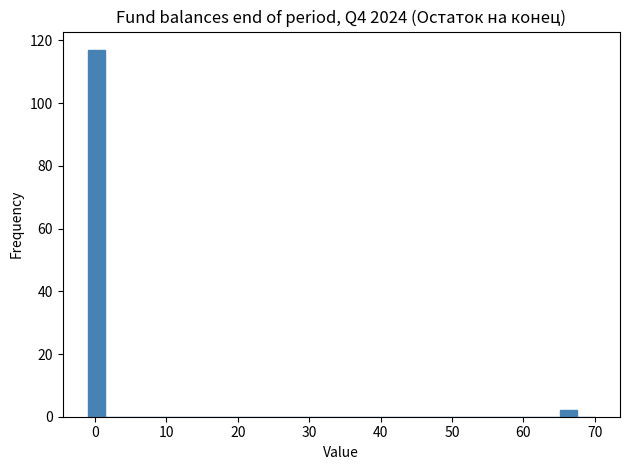

Read against the x-axis, roughly where is the centre of the tallest bar?

0